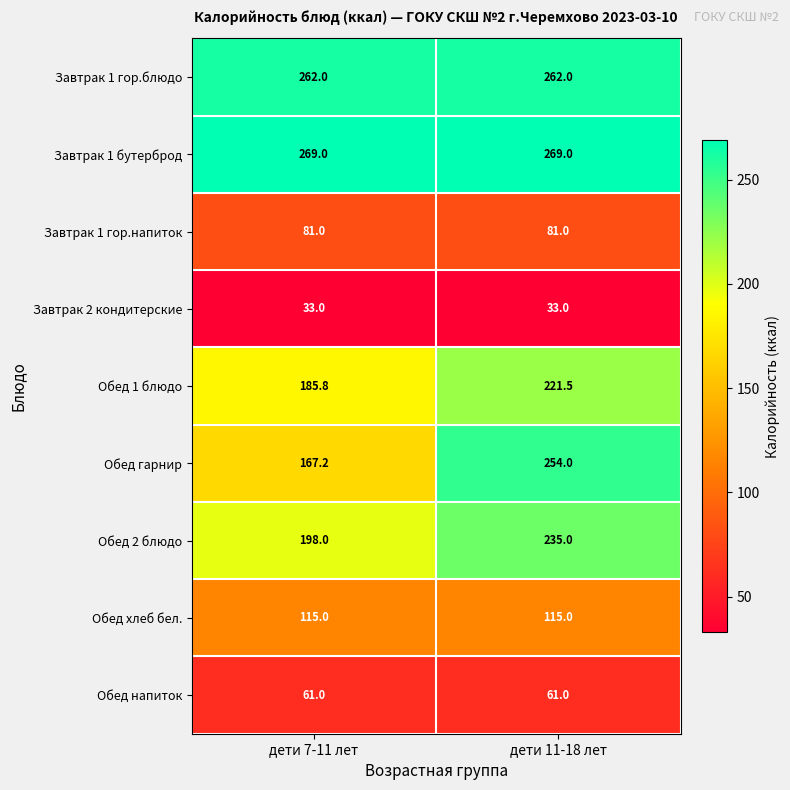

What is the difference between the highest and lowest values at дети 11-18 лет?

236.0